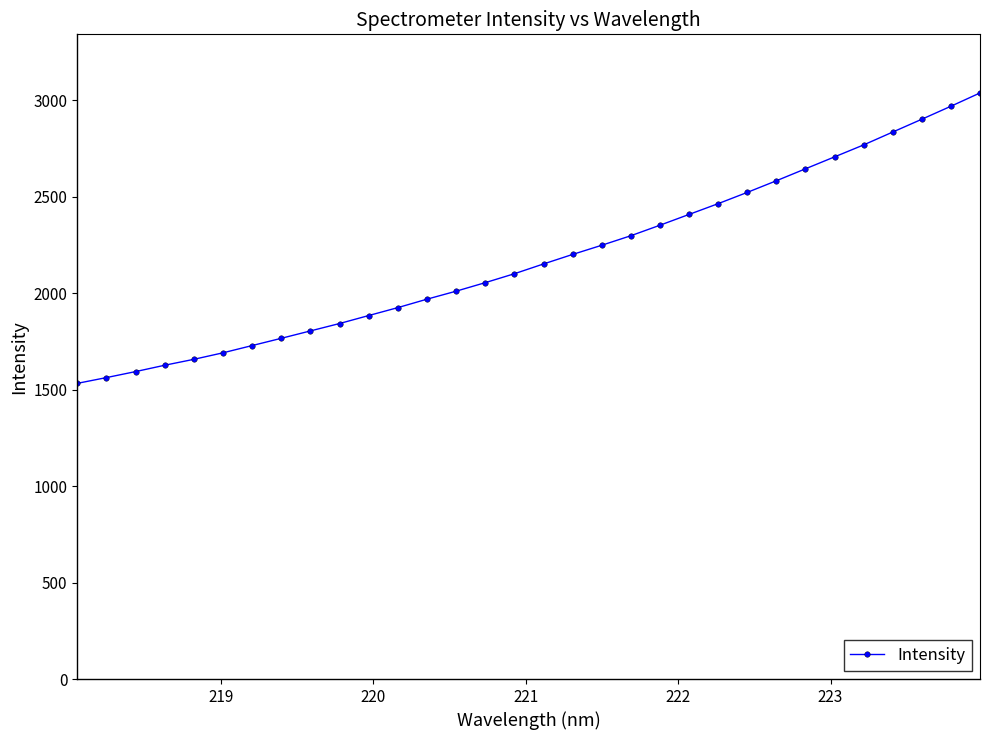

Reading left to right, what are all the values shown in this chart?

1533.1	1563.0	1594.1	1627.1	1657.8	1691.5	1729.1	1766.7	1805.1	1843.4	1884.8	1925.8	1969.6	2011.1	2055.2	2101.5	2152.2	2201.6	2249.1	2298.6	2353.1	2409.0	2464.9	2523.2	2583.6	2645.5	2707.4	2769.5	2836.2	2902.6	2970.0	3038.9